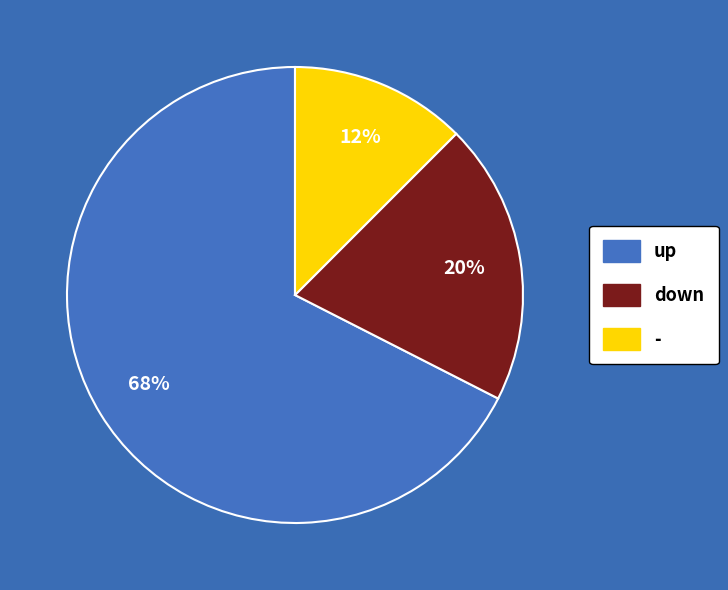

Rank the categories by value from lowest to highest.

-, down, up